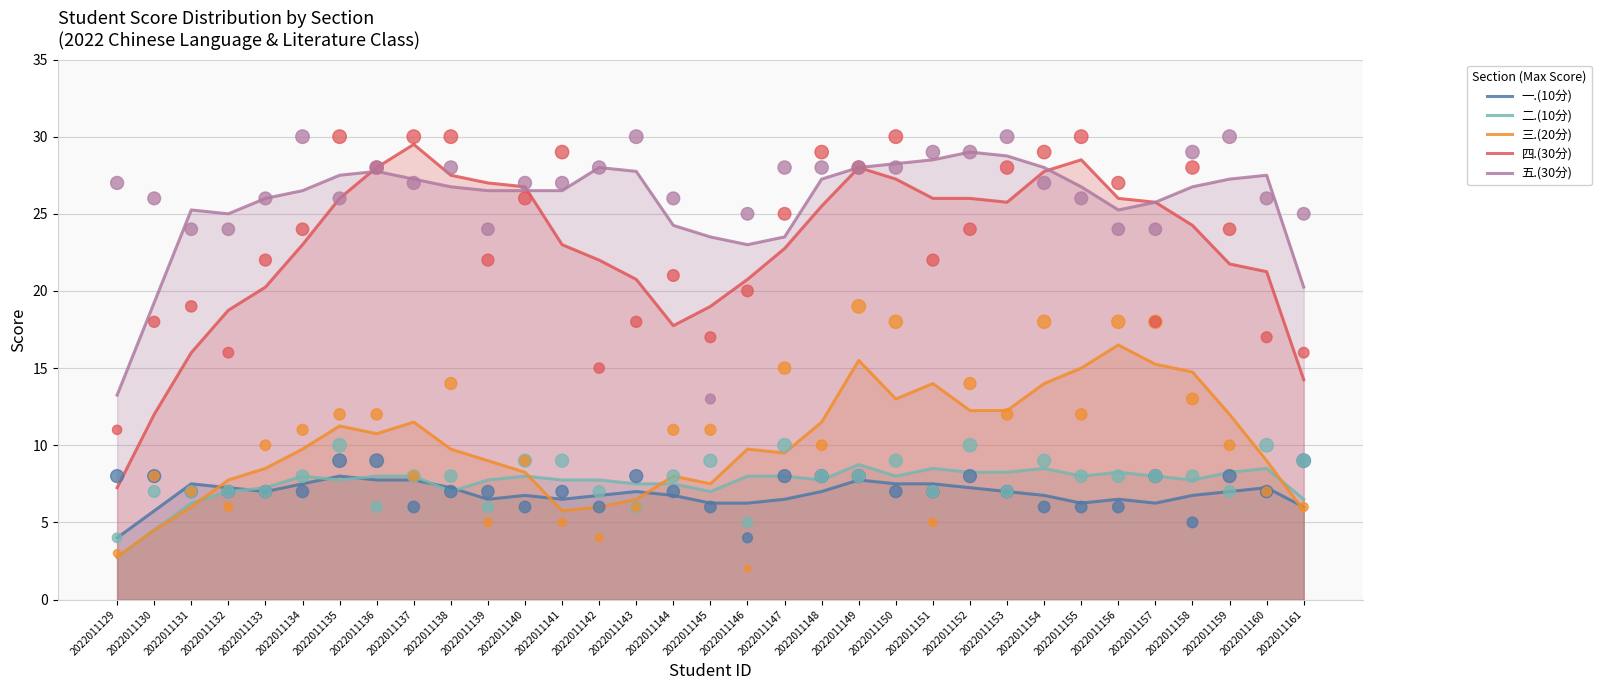

True or false: 二.(10分) and 五.(30分) cross at least once.

False